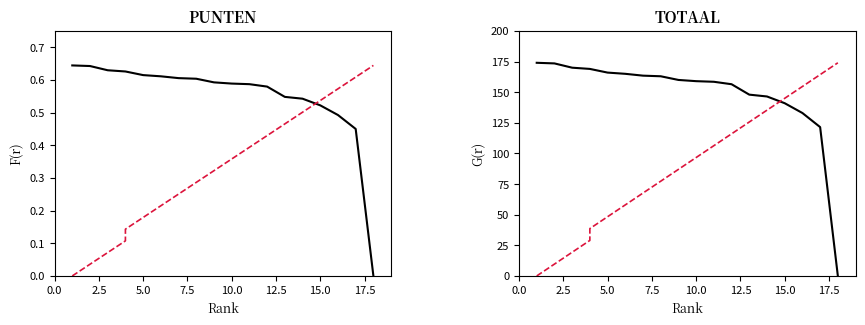

What is the sum of all TOTAAL values?

2837.0